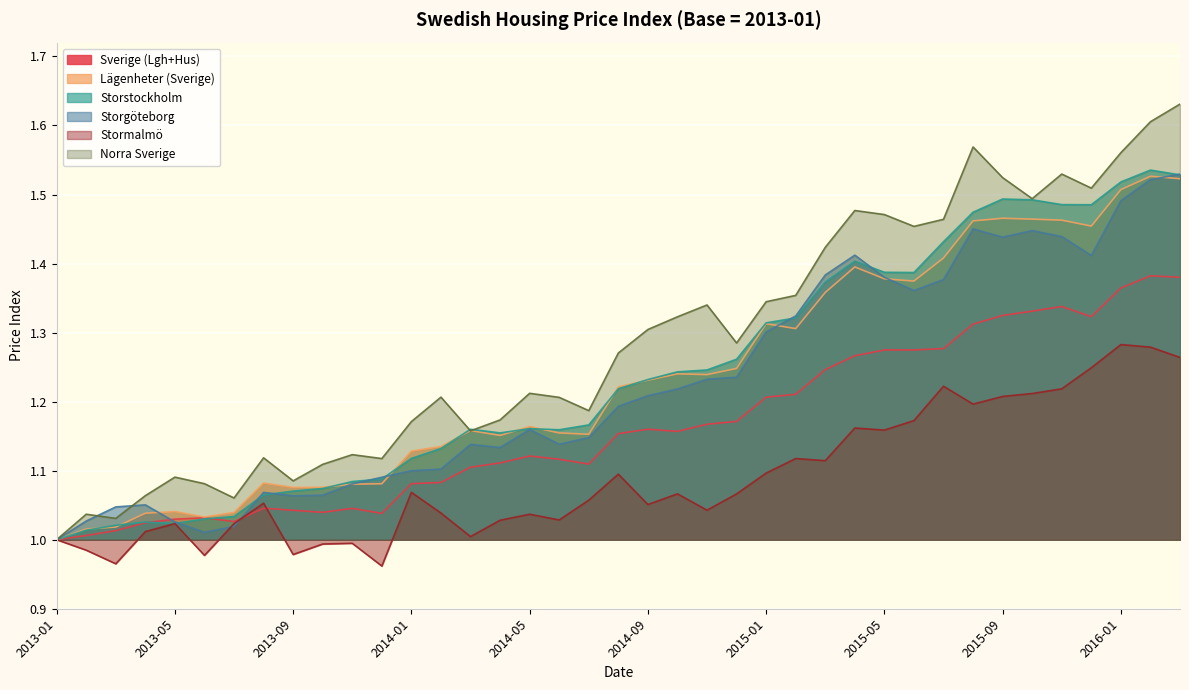

In Norra Sverige, how many points are lower than both neighbors (excluding endpoints)?

10